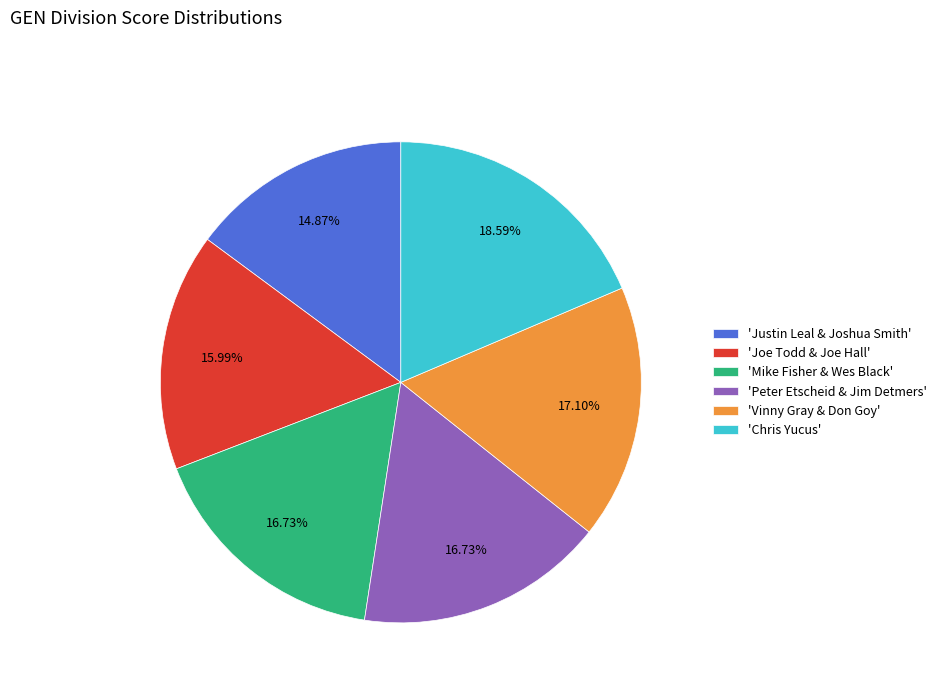

Approximately how many times larger is the value at 'Mike Fisher & Wes Black' compared to 'Peter Etscheid & Jim Detmers'?

1.0